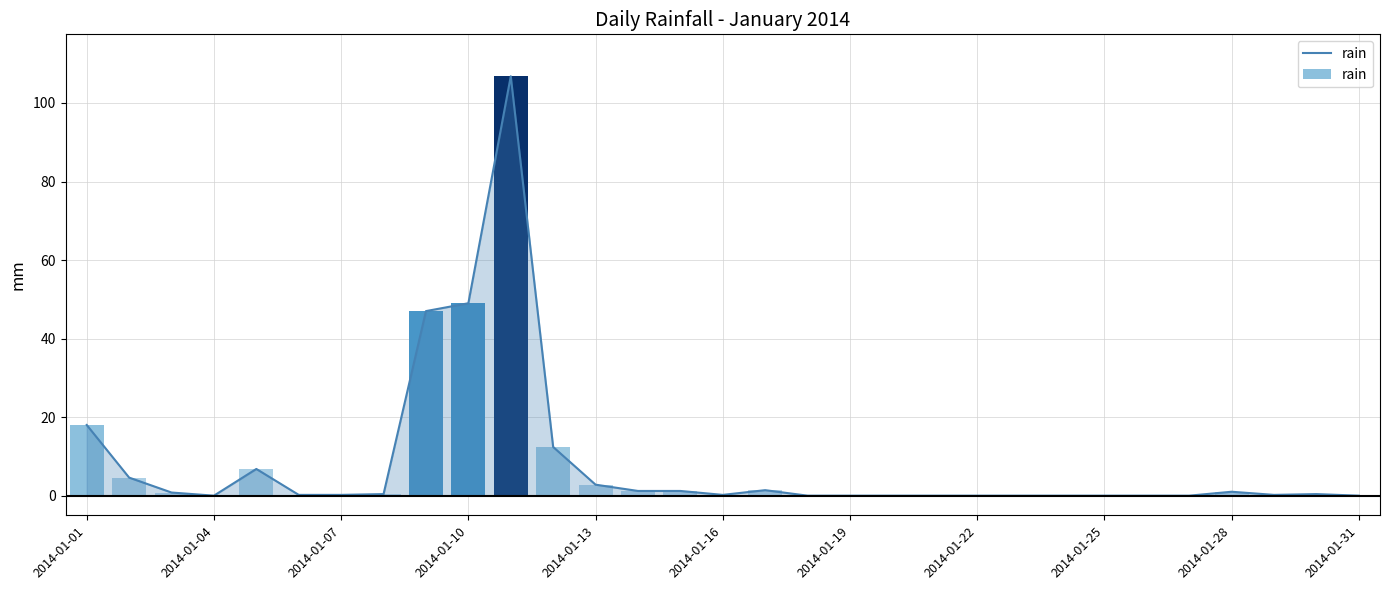

Reading left to right, what are all the values shown in this chart?

18.0	4.6	0.8	0.0	6.8	0.2	0.2	0.4	47.0	49.0	106.8	12.4	2.8	1.2	1.2	0.2	1.4	0.0	0.0	0.0	0.0	0.0	0.0	0.0	0.0	0.0	0.0	1.0	0.2	0.4	0.0